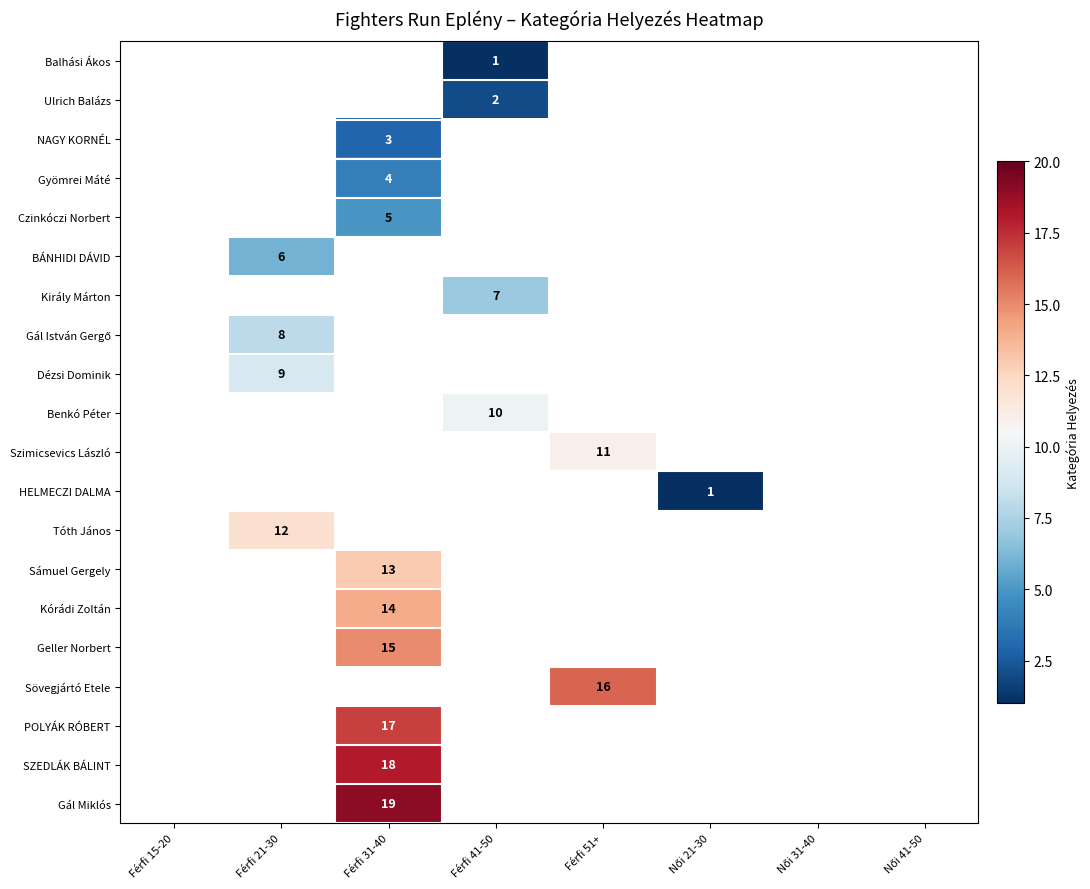

Is it true that Kórádi Zoltán equals 14 at Férfi 31-40?

True